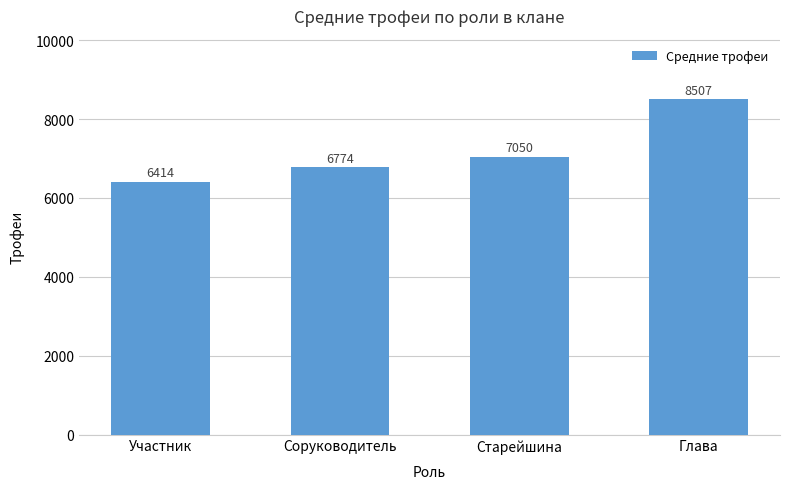

What is the label of the 1st bar from the left?

Участник